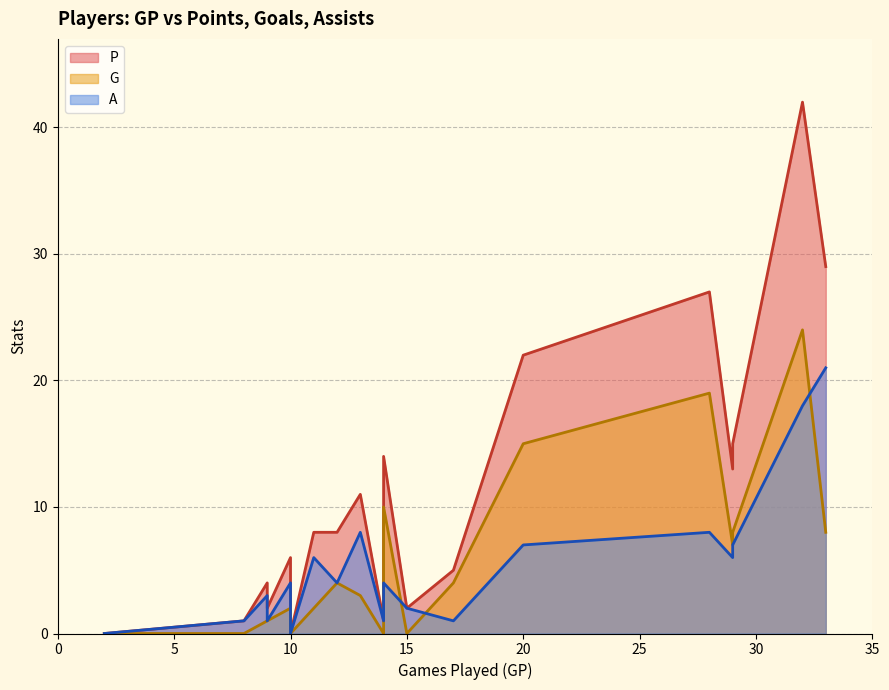

How many values in the P series exceed 8?

8